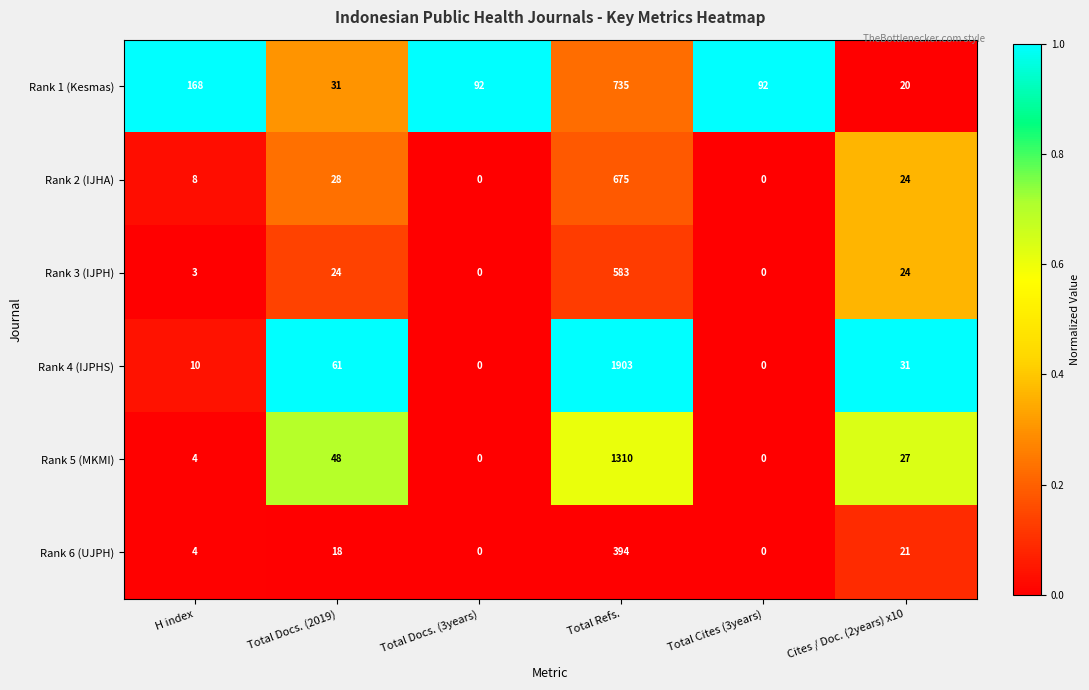

Which series has the widest spread of values?

Rank 4 (IJPHS)